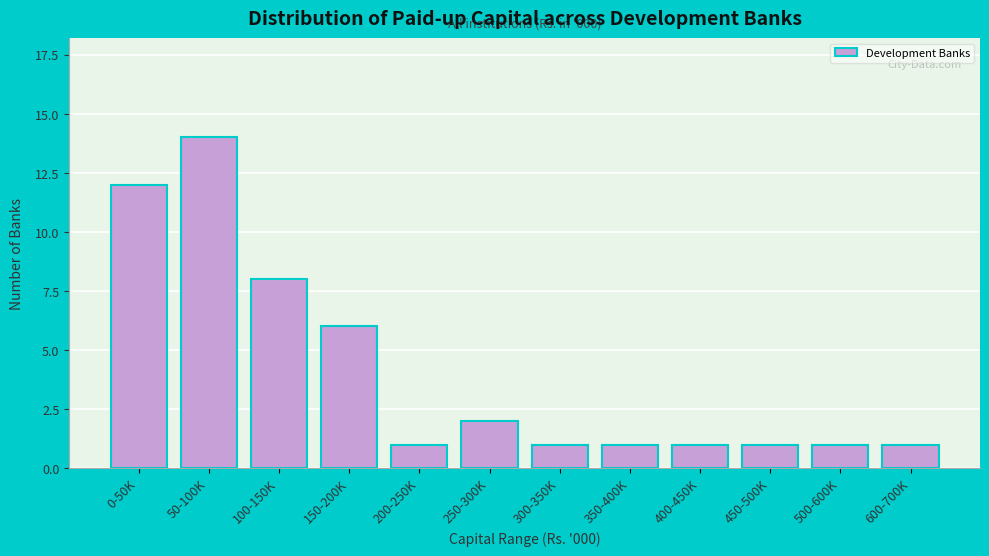

Reading right to left, what are all the values shown in this chart?

600-700K=1	500-600K=1	450-500K=1	400-450K=1	350-400K=1	300-350K=1	250-300K=2	200-250K=1	150-200K=6	100-150K=8	50-100K=14	0-50K=12